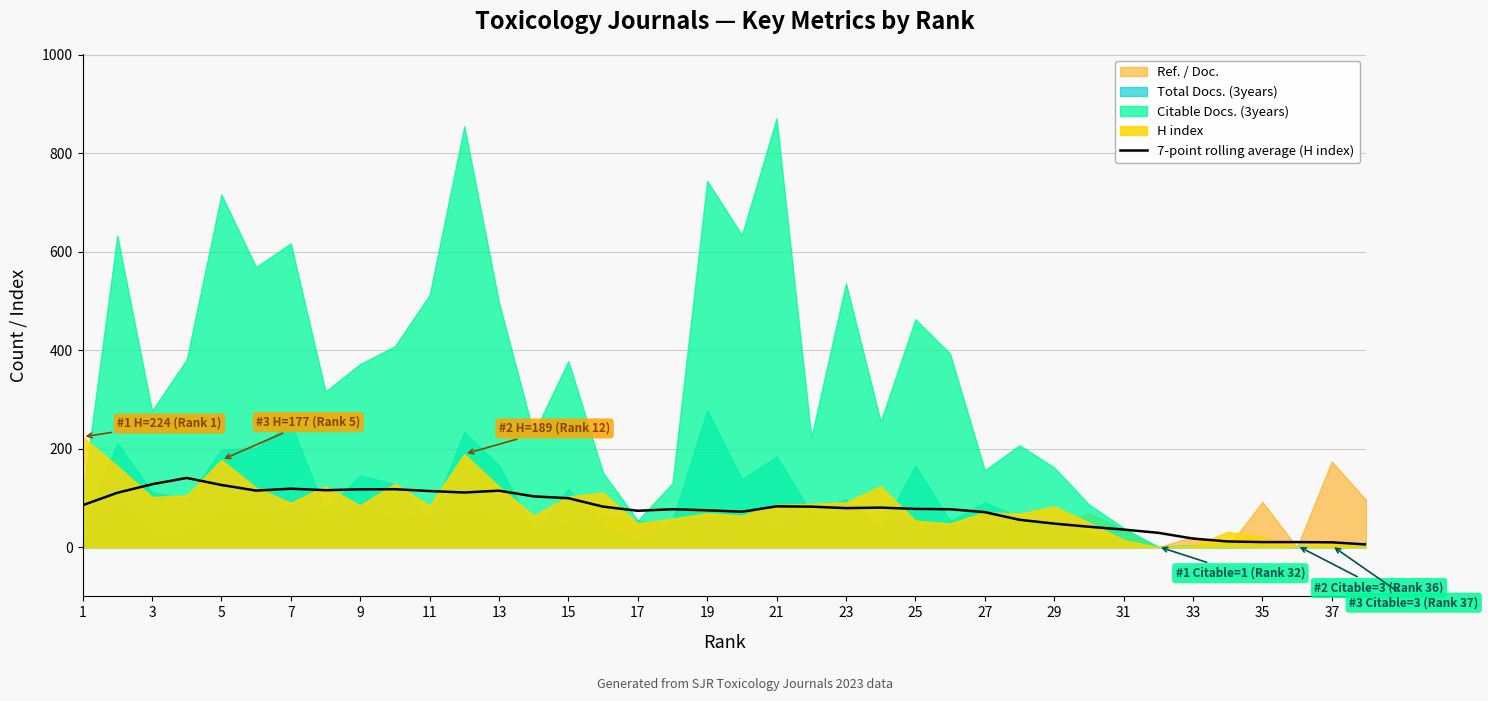

What is the maximum value for 7-point rolling average (H index)?

140.6